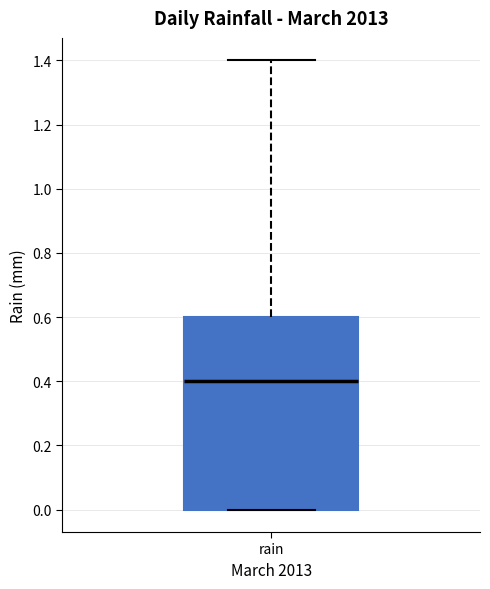

Transcribe this box plot: give where the median line is, the range the box spans, and where the two whiskers end, as read against the y-axis. The values are not printed on the chart, so give them approximately, as read against the axis.

median 0.4, box 0.0 to 0.6, whiskers 0.0 to 1.4